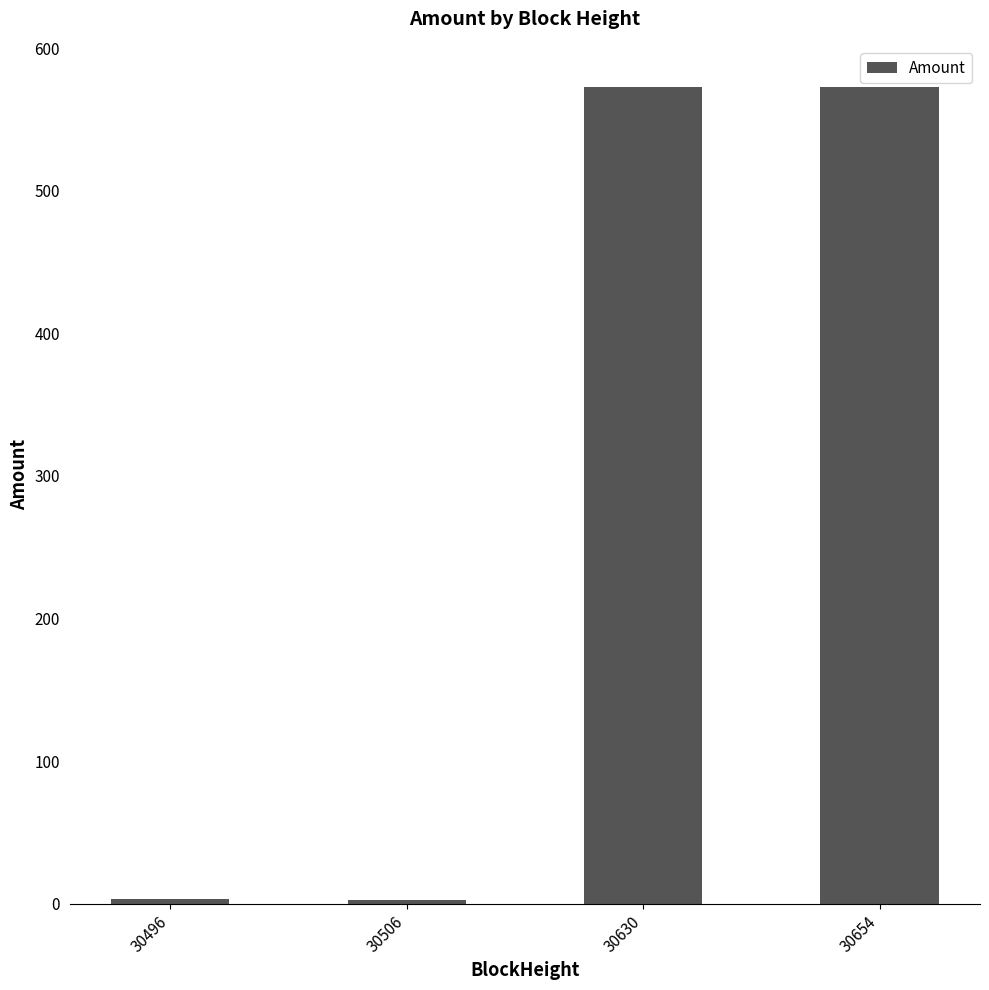

What is the value of the 1st bar from the left?

3.3